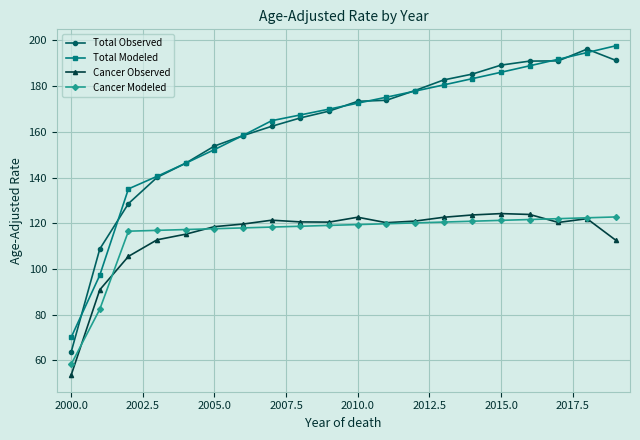

What is the value of the Total Modeled point at the 17th from the left?

188.9